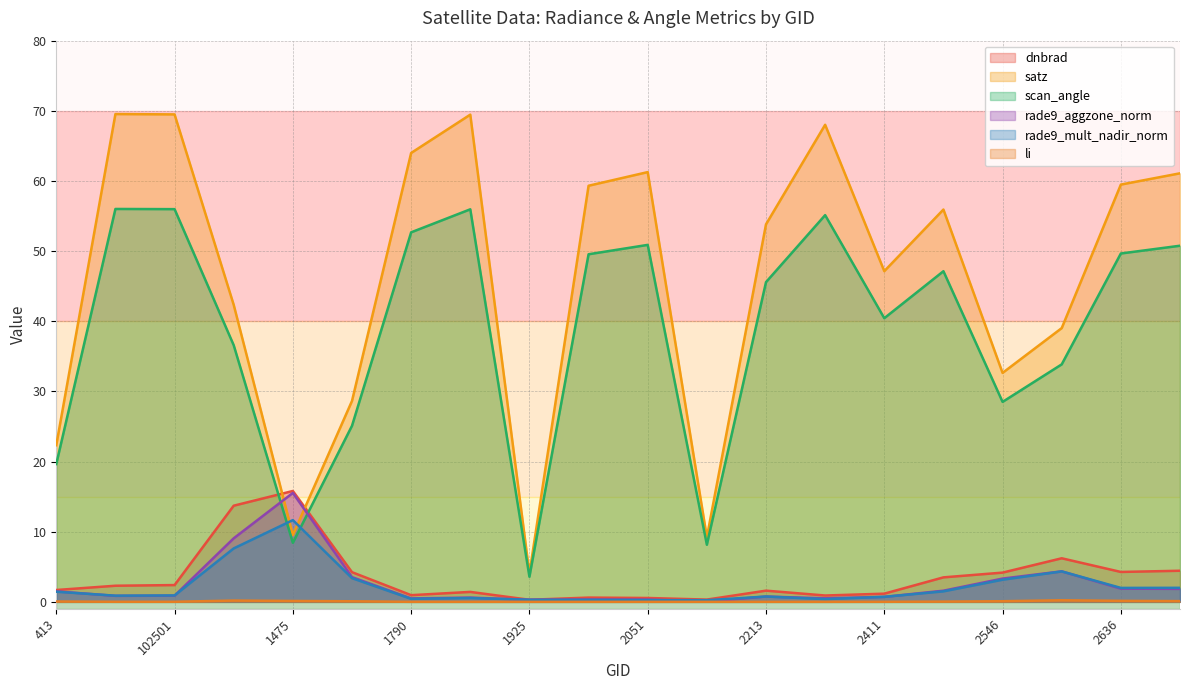

Which category has the lowest value in the scan_angle series?

1925